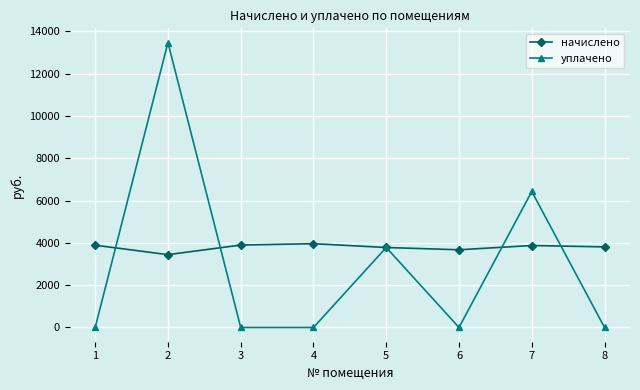

The уплачено series shows -5528.8 at 4. True or false?

False